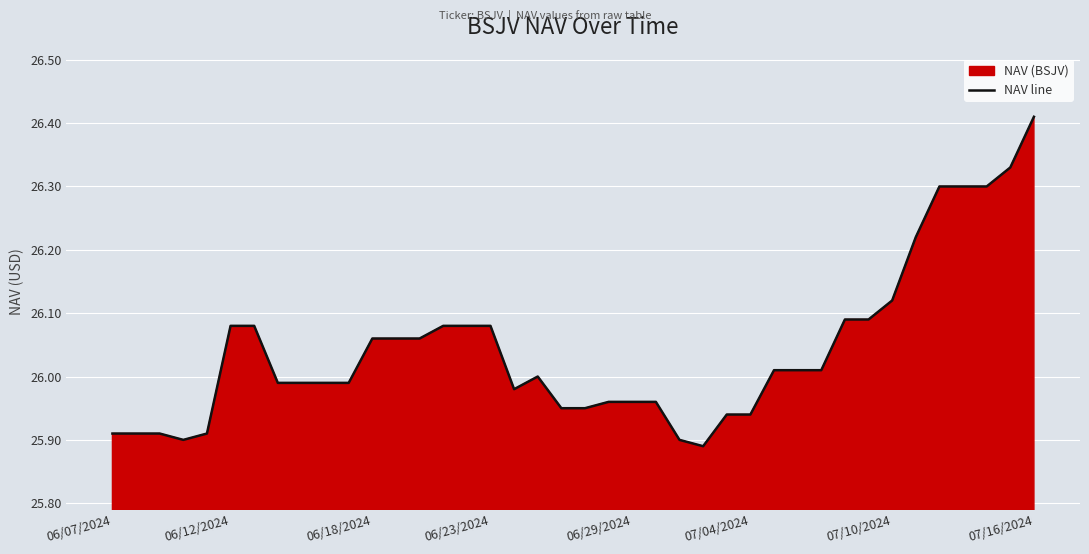

How many data points are above 26?

20